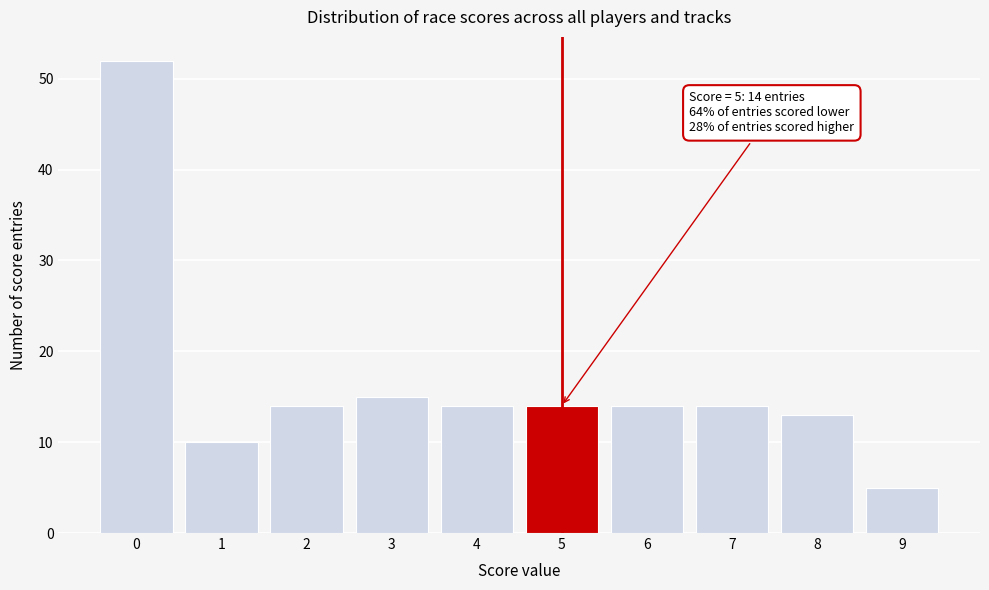

Which range on the x-axis has the tallest bar?

-0.5 to 0.5